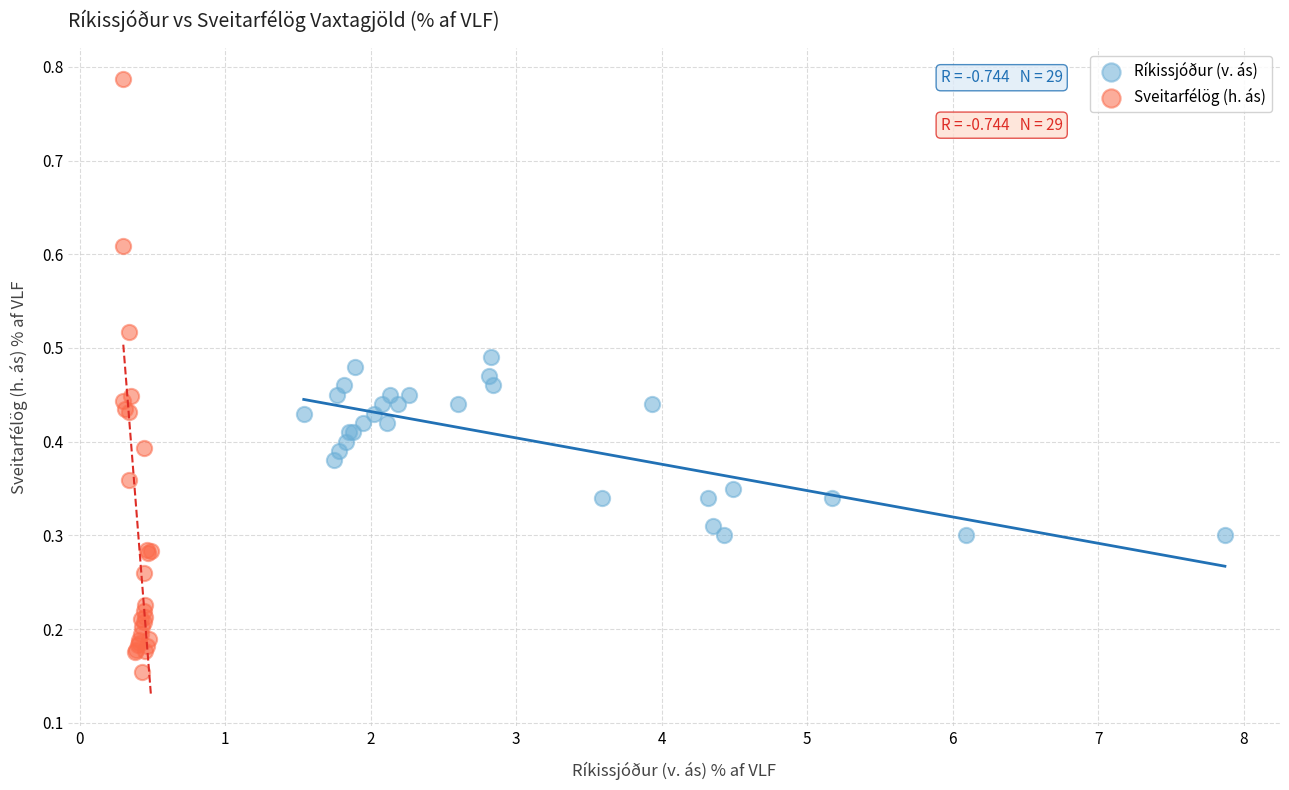

Which series reaches the minimum Y coordinate?

Sveitarfélög (h. ás)